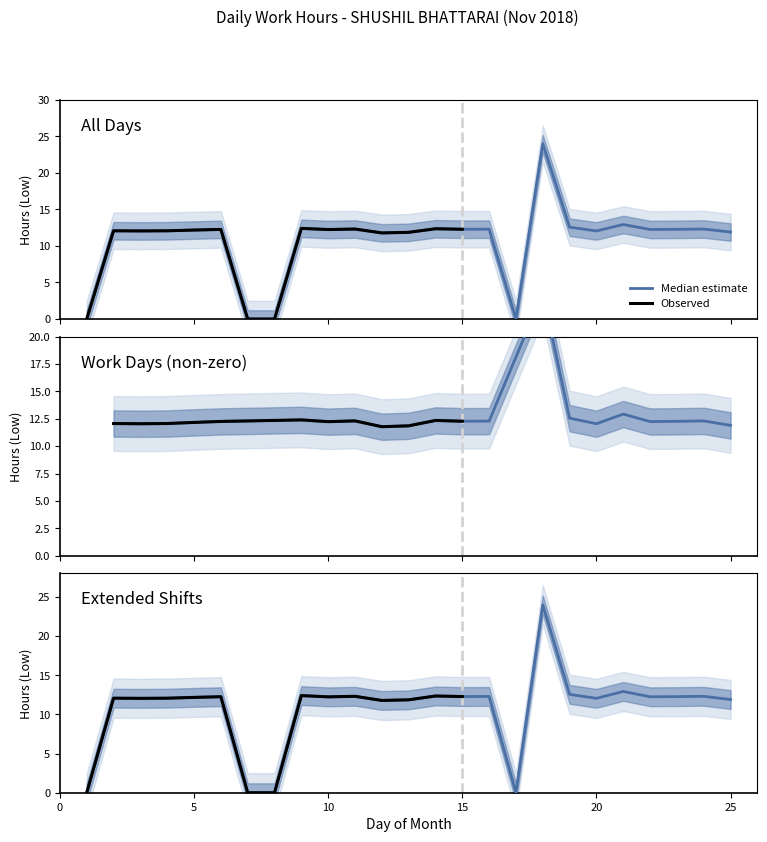

Where is the first local minimum?

3